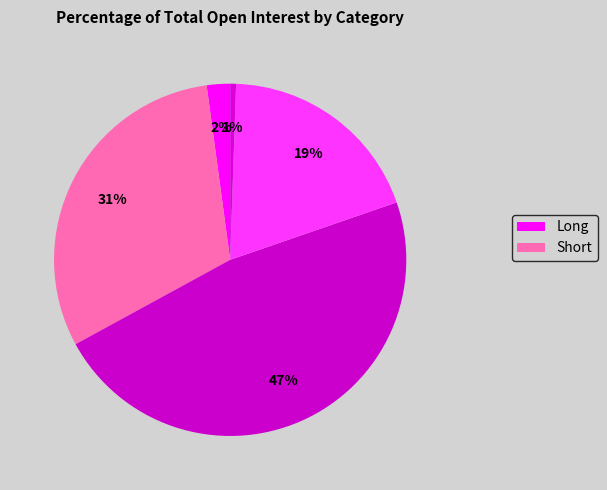

How many slices are in this pie chart?

5